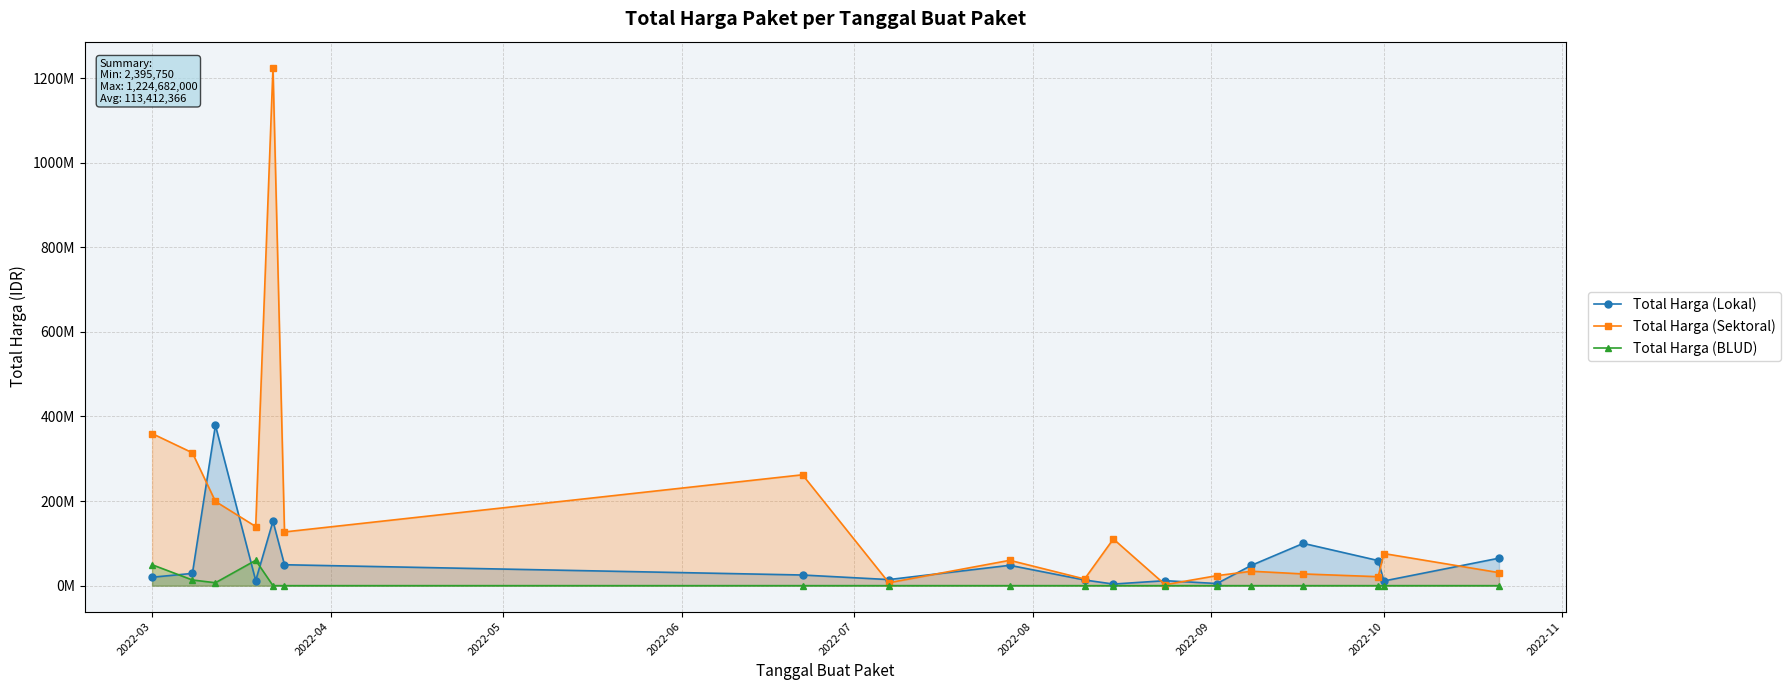

How many times do Total Harga (BLUD) and Total Harga (Lokal) cross each other?

3